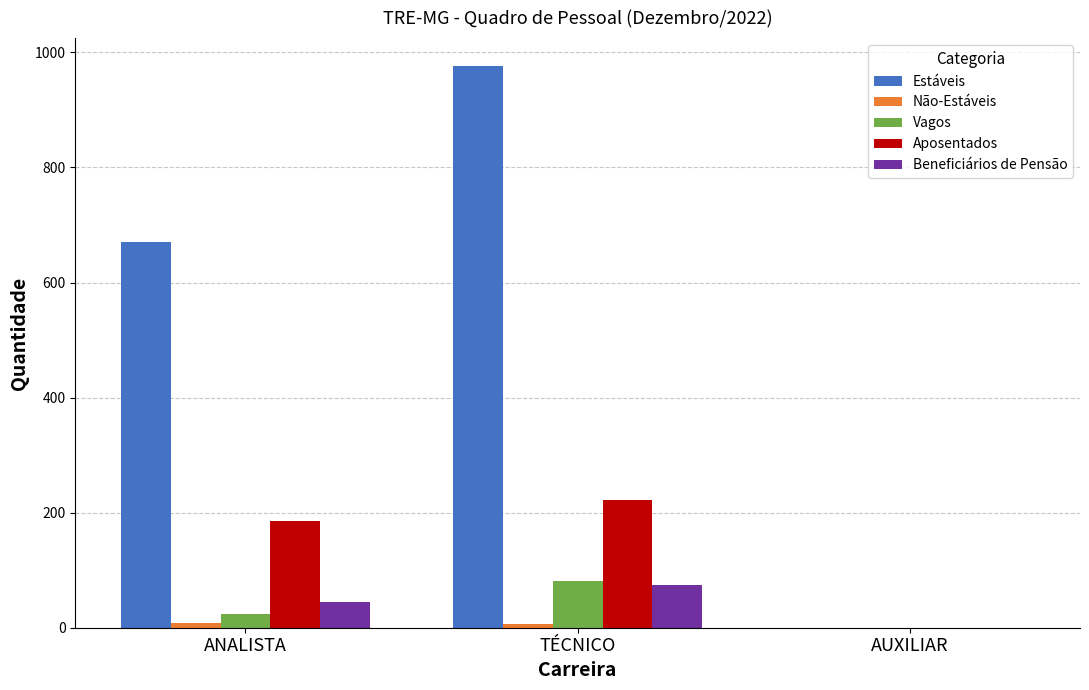

Are the bars grouped side by side (vs. stacked)?

Yes